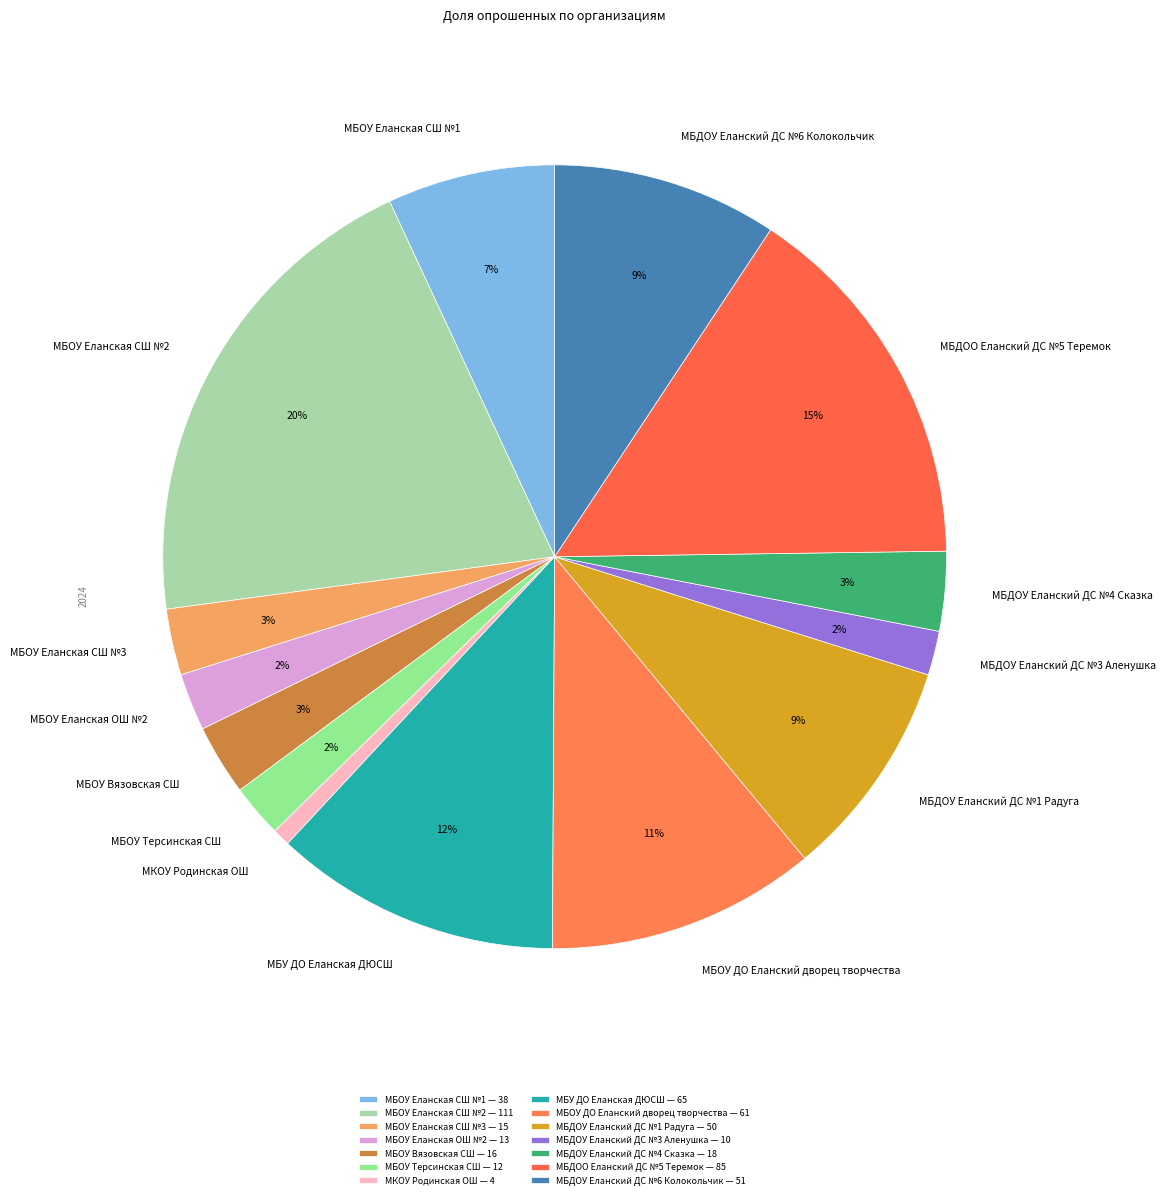

To the nearest percent, what is the average slice percentage?

7%